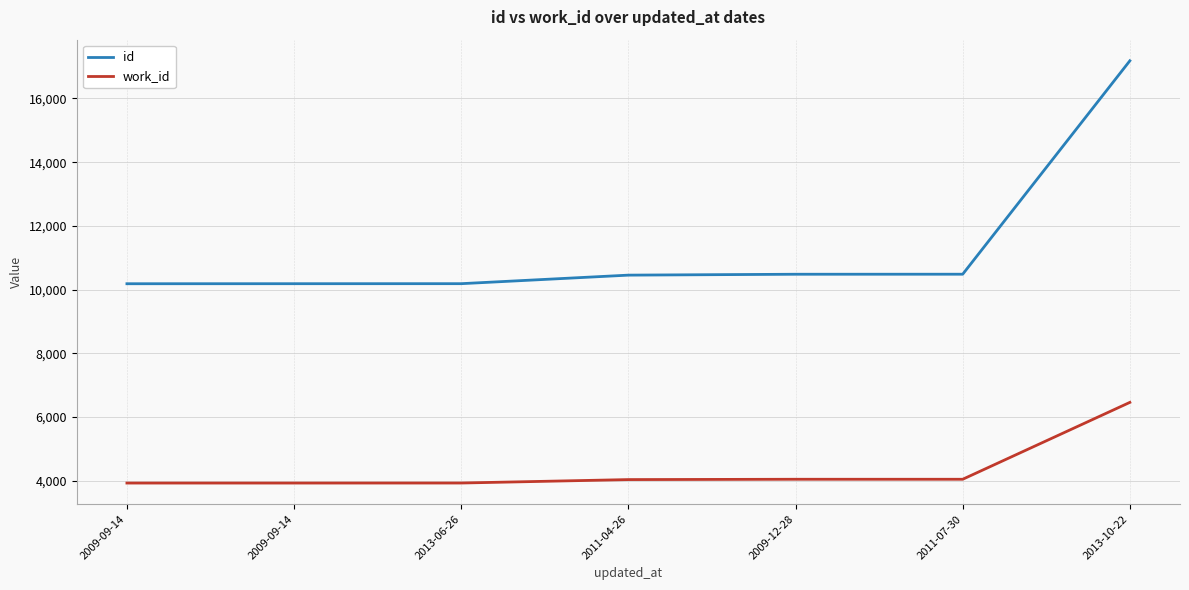

Is this an area chart (filled region under the line)?

No